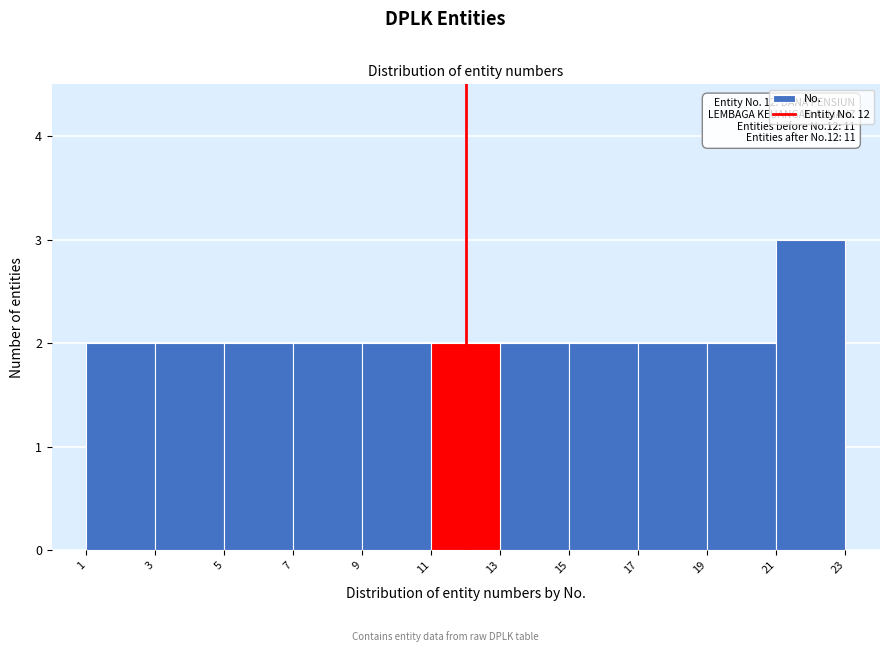

Over which range of the x-axis is the bar tallest?

21 to 23